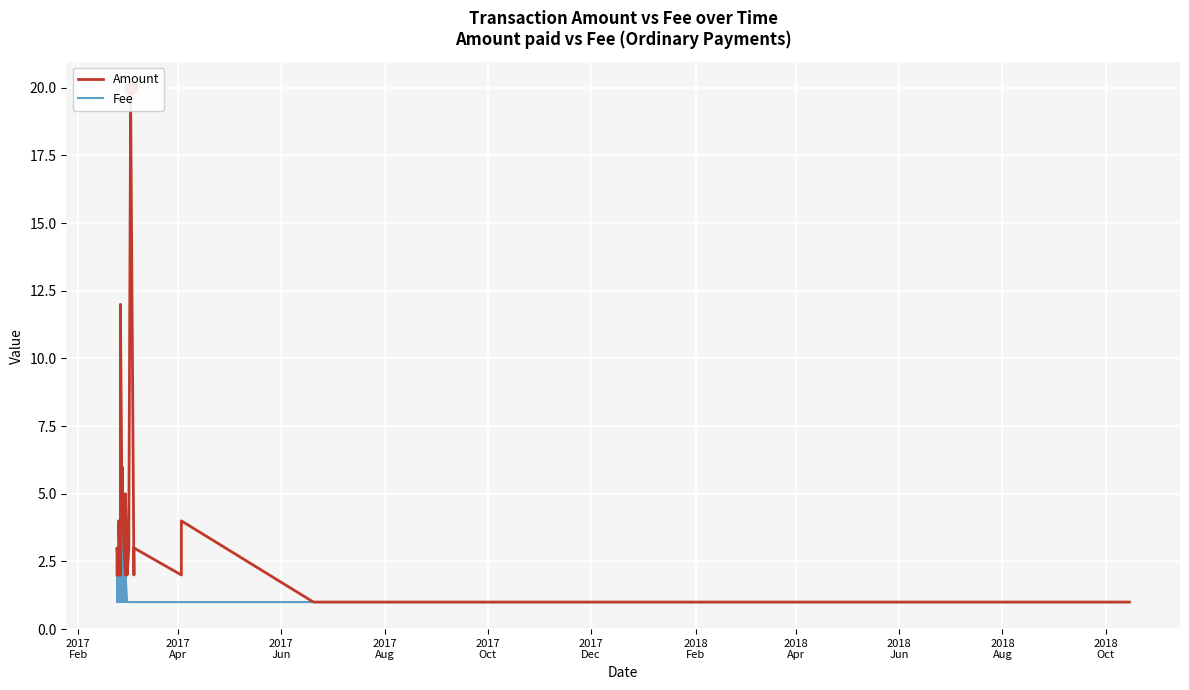

Which series reaches the maximum Y coordinate?

Amount